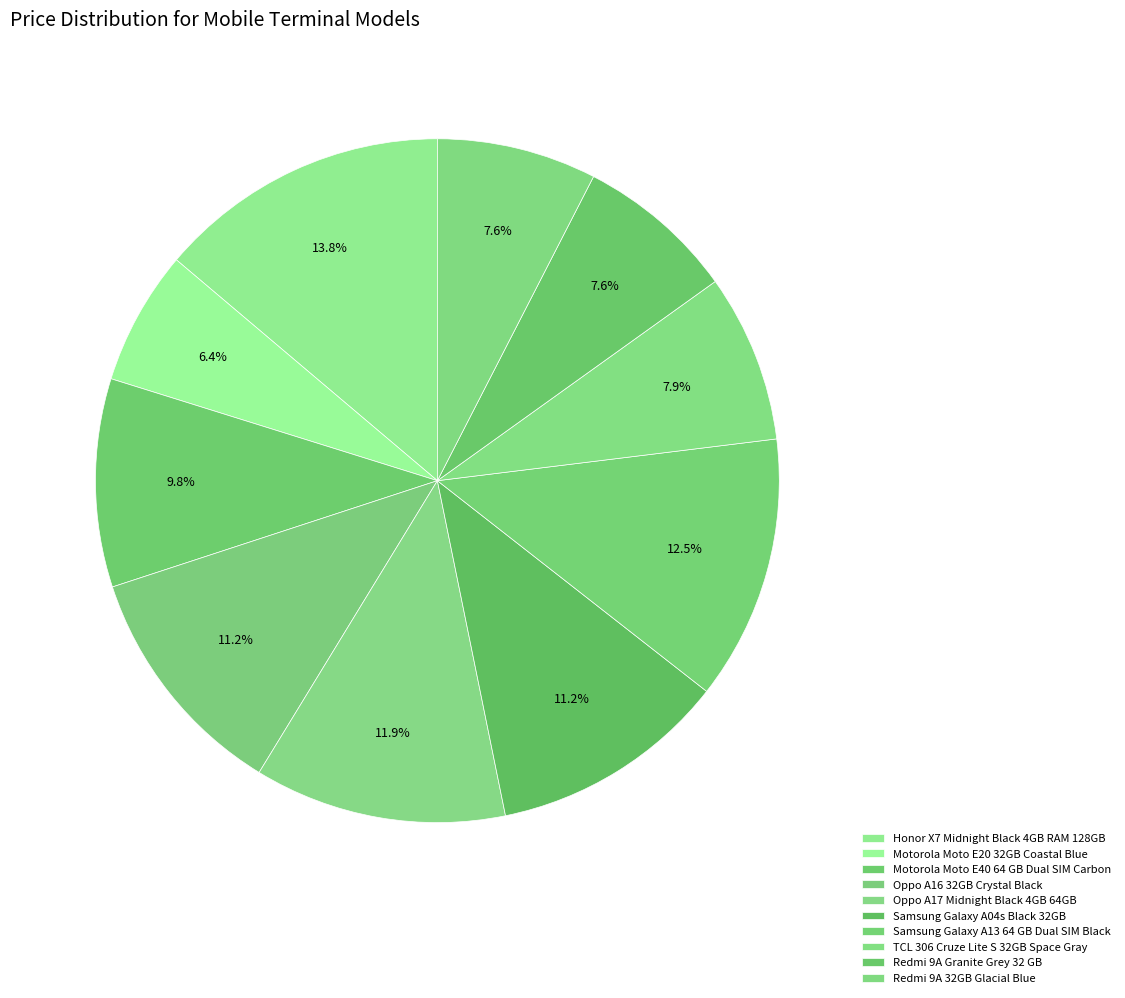

Between Motorola Moto E20 32GB Coastal Blue and Oppo A16 32GB Crystal Black, which is larger?

Oppo A16 32GB Crystal Black